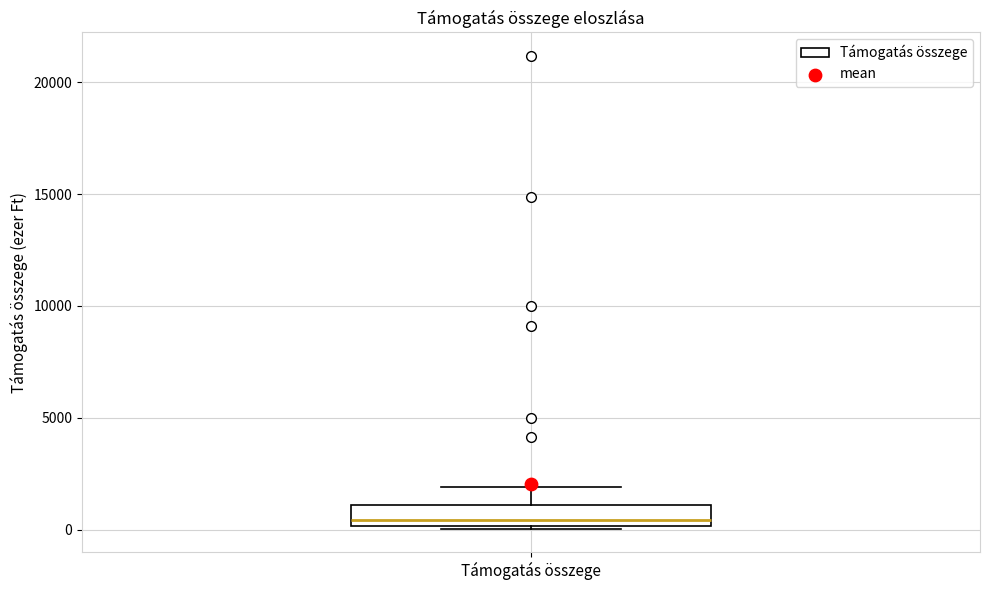

Read this box plot against the y-axis: the position of the median line, the range covered by the box, and the ends of both whiskers. The values are not printed on the chart, so give them approximately, as read against the axis.

median 500, box 0 to 1000, whiskers 0 to 2000